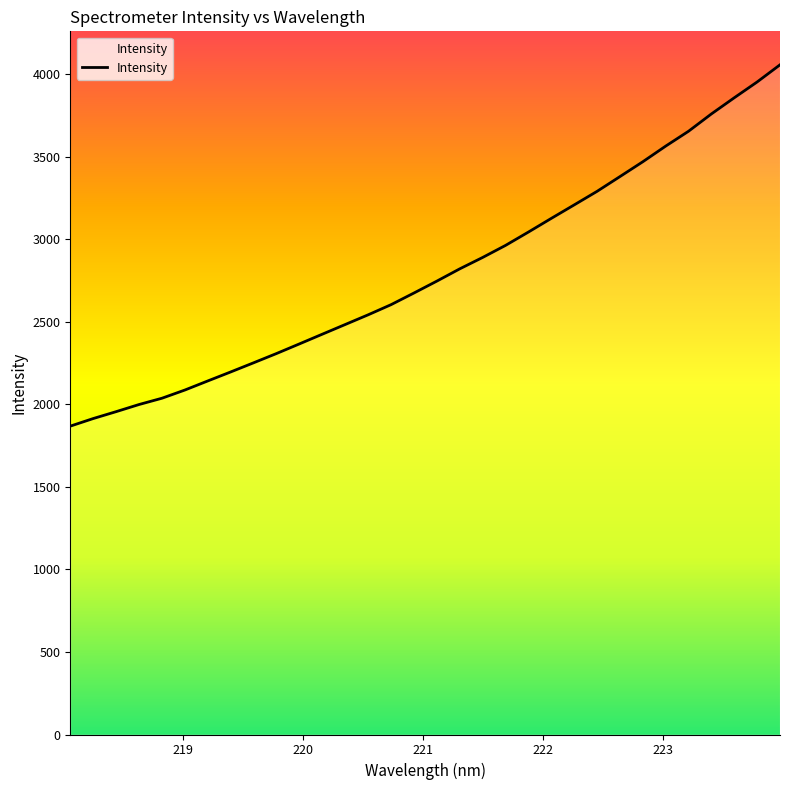

What is the value of the 28th point from the left?

3654.9